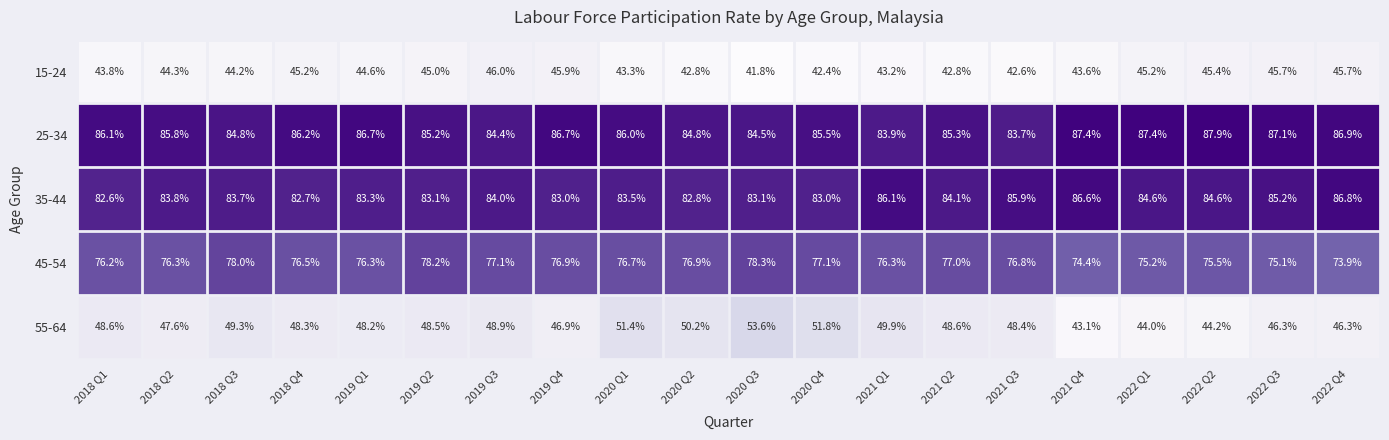

Rank the series by their maximum value, from lowest to highest.

15-24, 55-64, 45-54, 35-44, 25-34